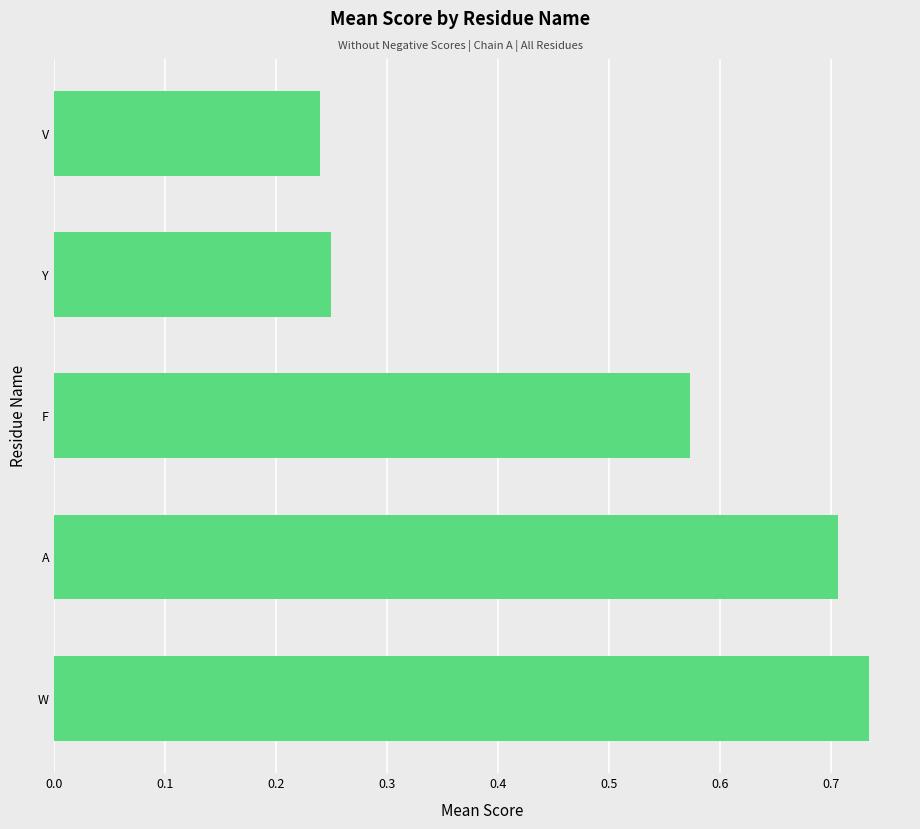

Are the bars horizontal?

Yes